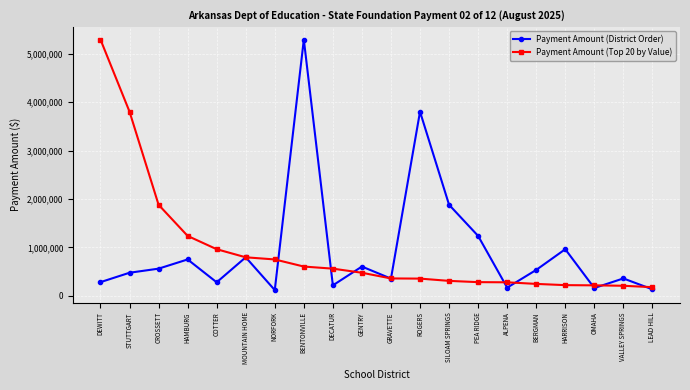

Rank the series at STUTTGART from highest to lowest value.

Payment Amount (Top 20 by Value), Payment Amount (District Order)